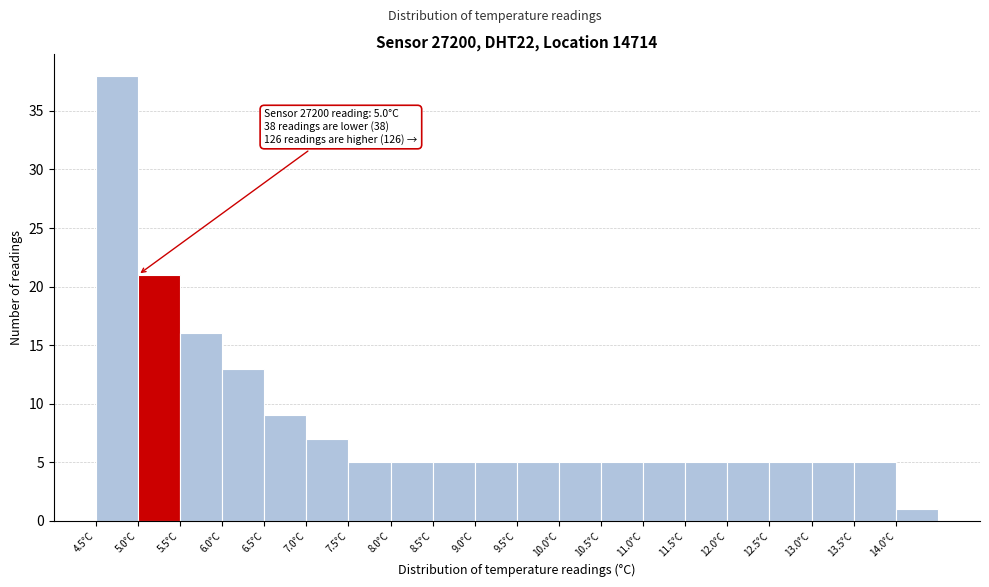

Over which range of the x-axis is the bar tallest?

4.5 to 5.0